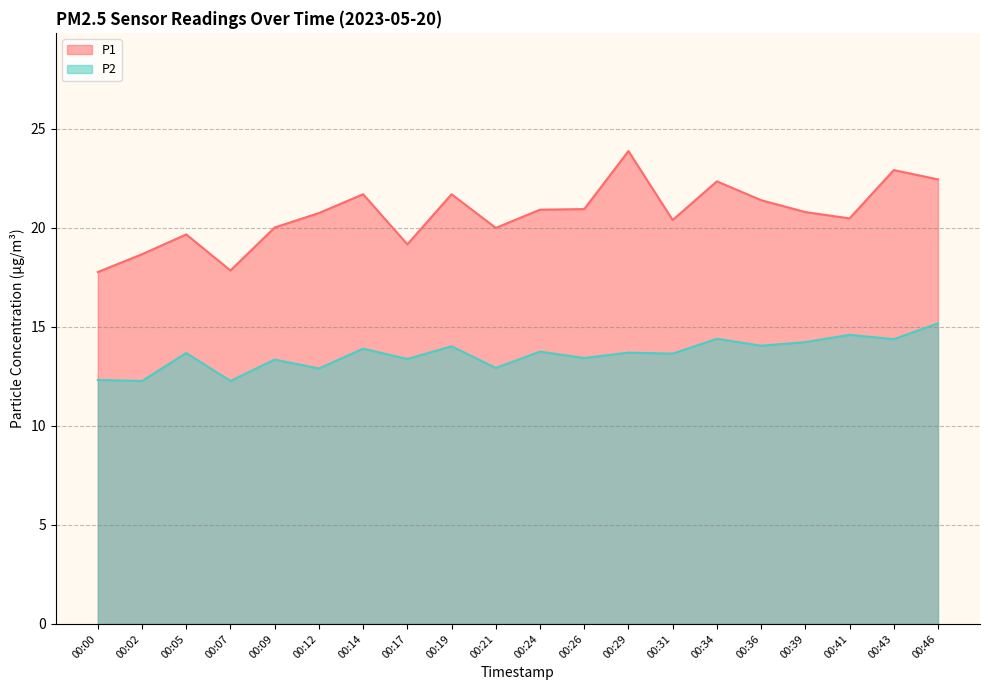

Between 00:14 and 00:26, which series saw the biggest shift?

P1